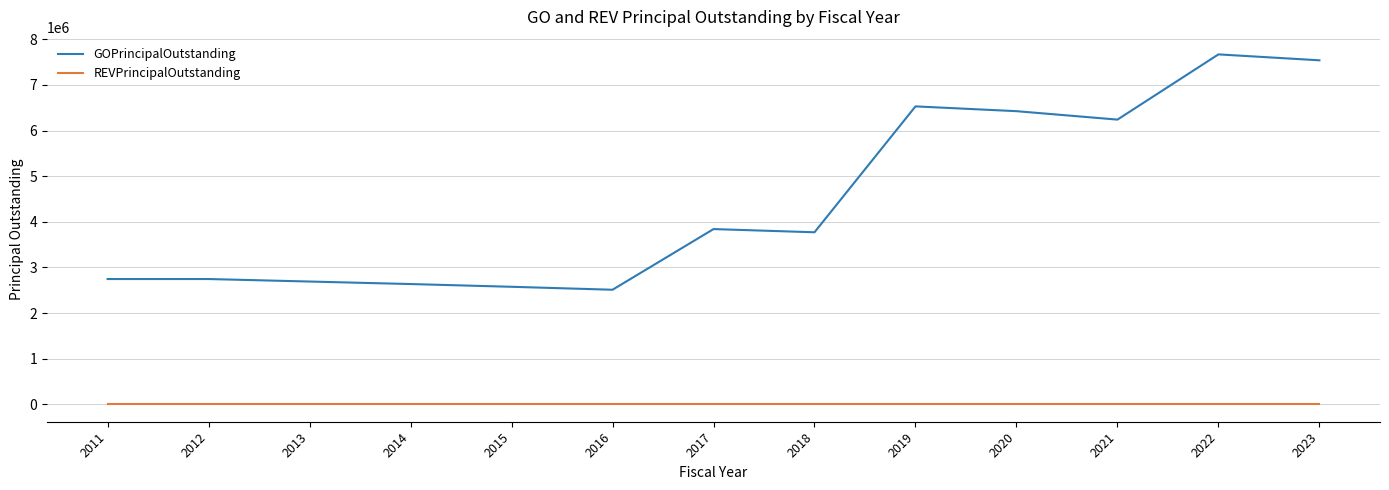

Rank the series by their maximum value, from highest to lowest.

GOPrincipalOutstanding, REVPrincipalOutstanding